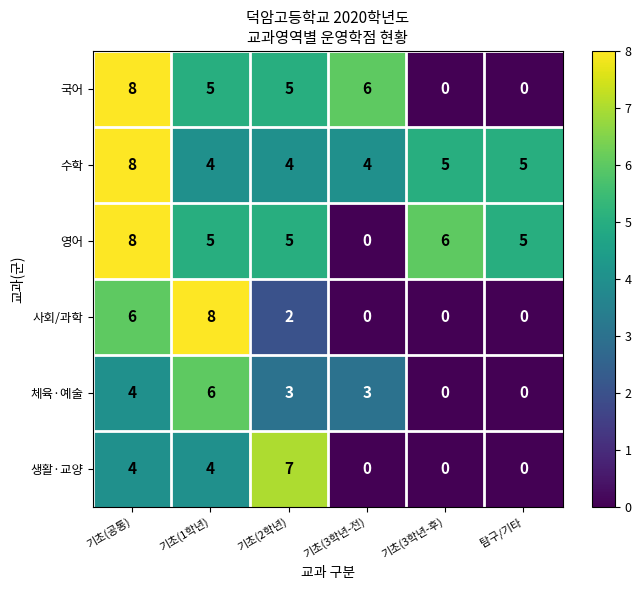

The 체육·예술 series shows 3 at 기초(2학년). True or false?

True